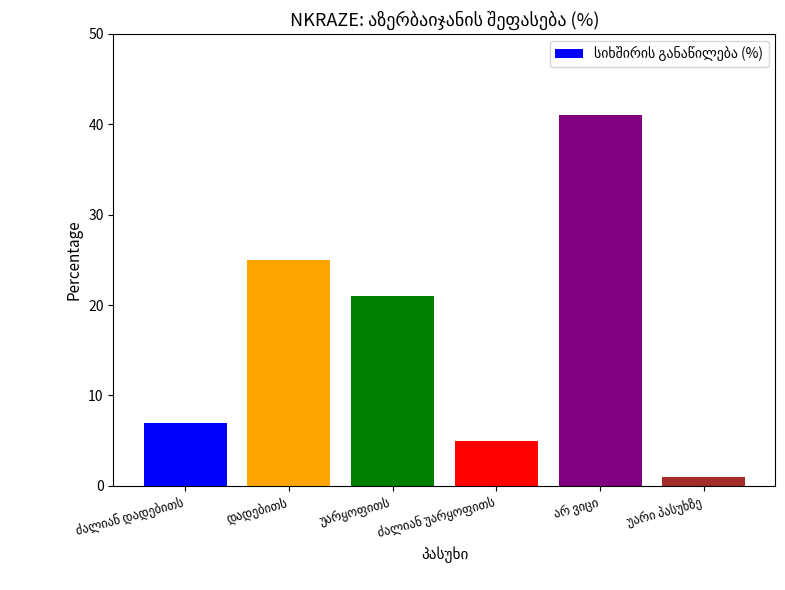

Reading right to left, list all the values displayed in this chart.

1	41	5	21	25	7